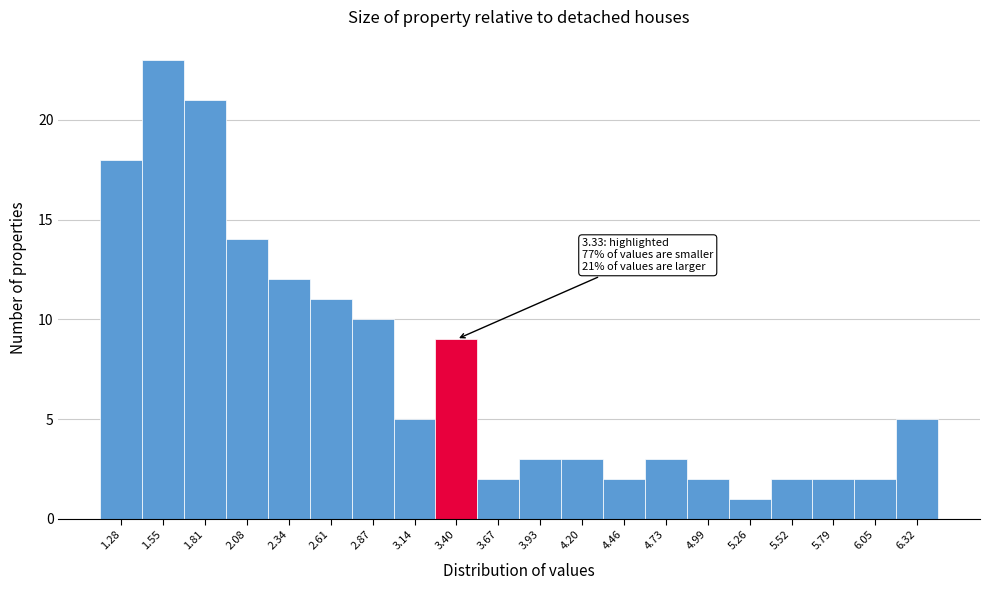

Which range on the x-axis has the tallest bar?

1.415 to 1.680